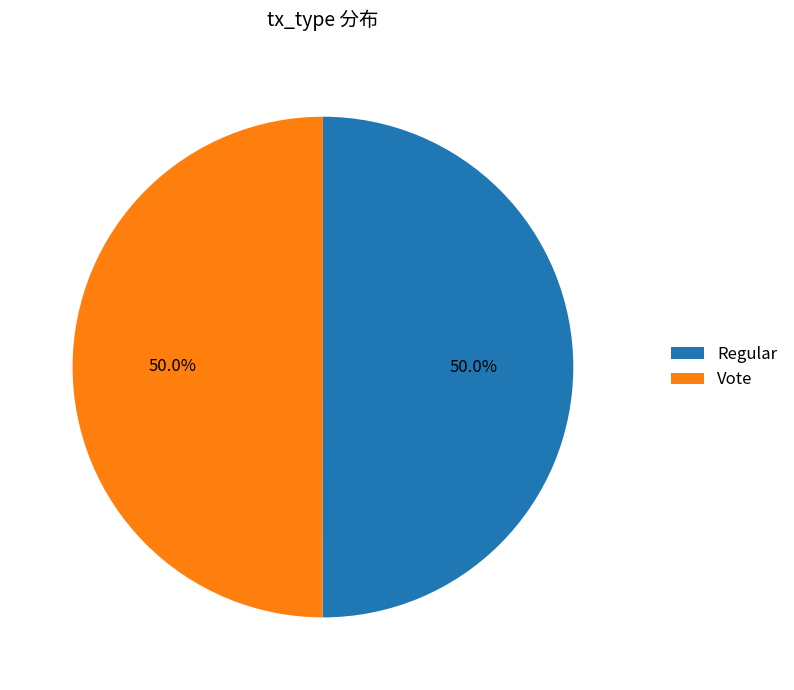

Do Vote and Regular together represent more than half of the pie?

Yes